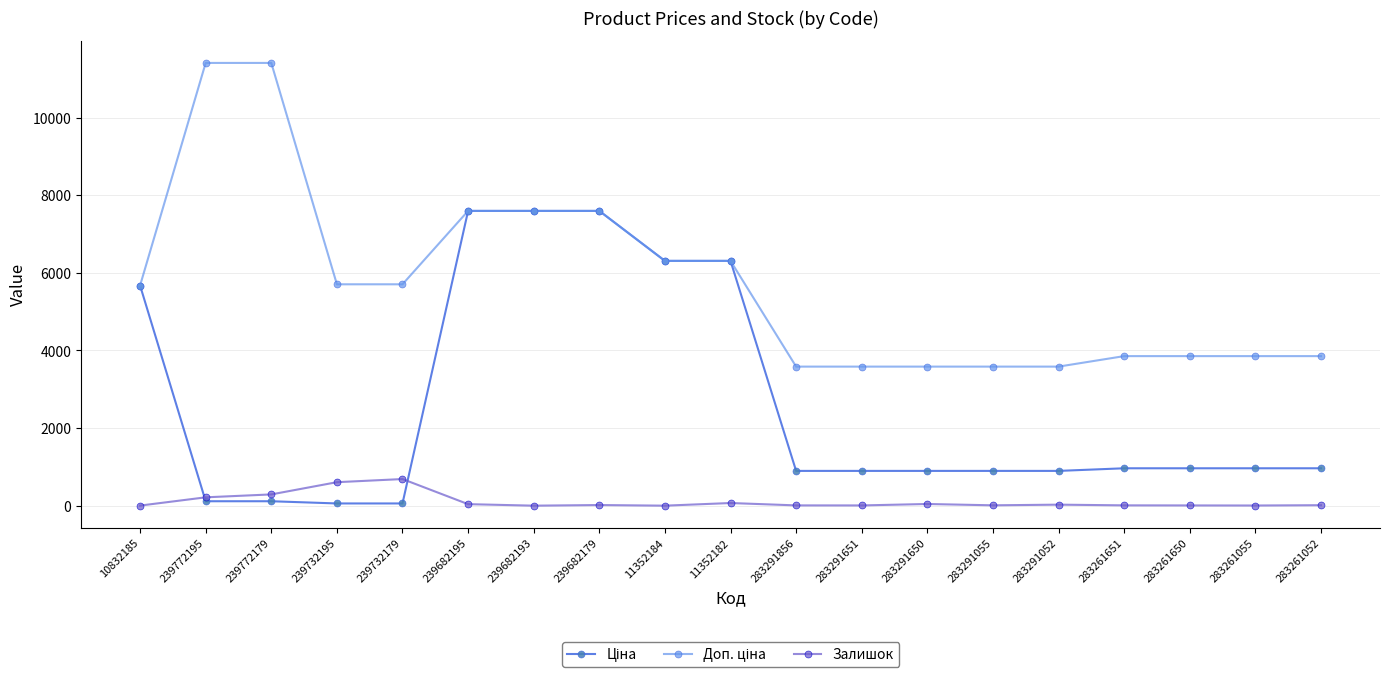

What is the average value of the Залишок series?

107.5